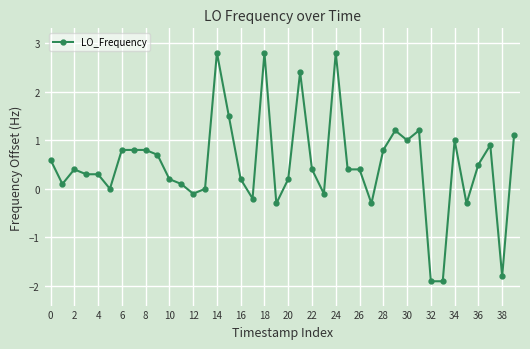

How many categories are shown in the chart?

40